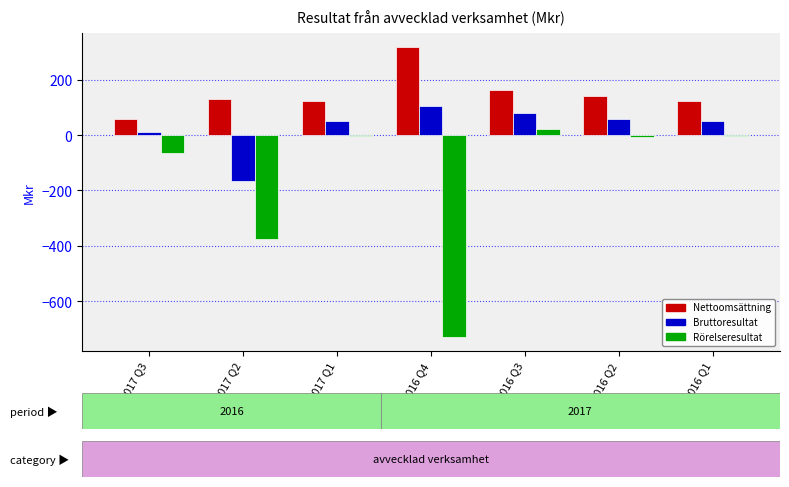

How many bars are there in each group?

3